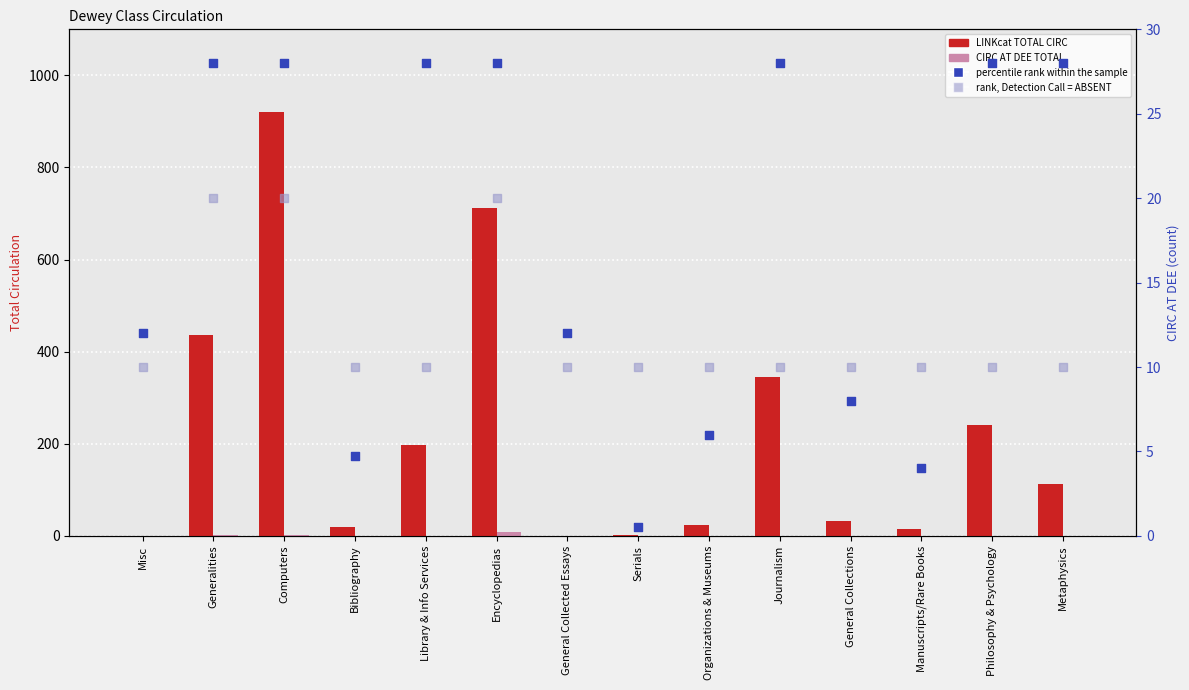

Which series contains the highest Y value?

LINKcat TOTAL CIRC